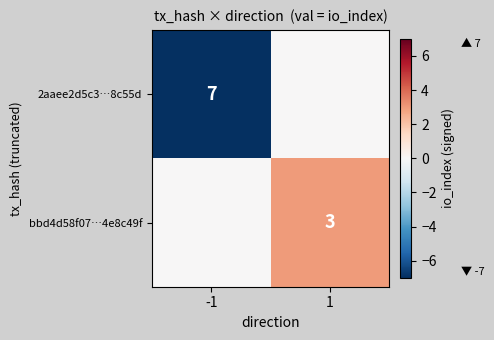

True or false: bbd4d58f07…4e8c49f has a value of 5 at 1.

False